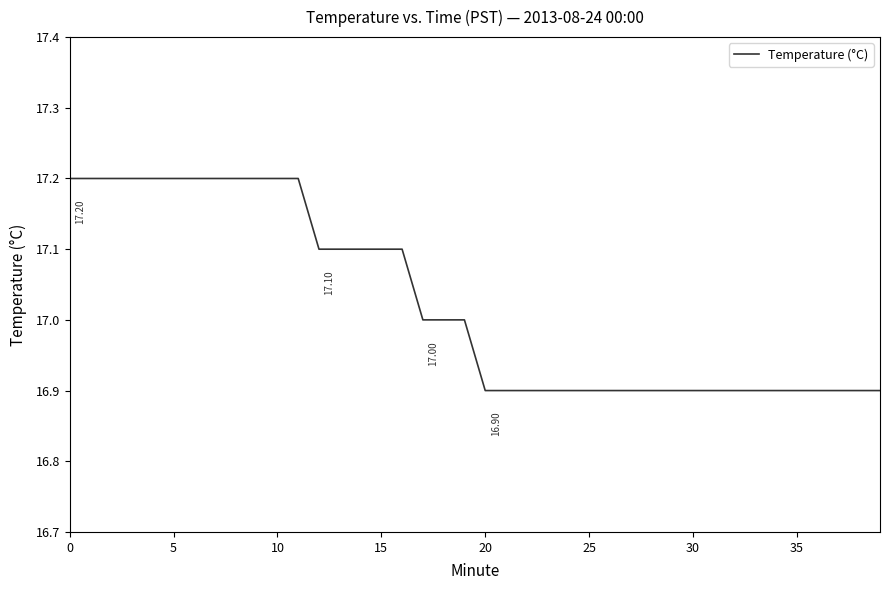

What is the difference between the maximum and minimum values?

0.3